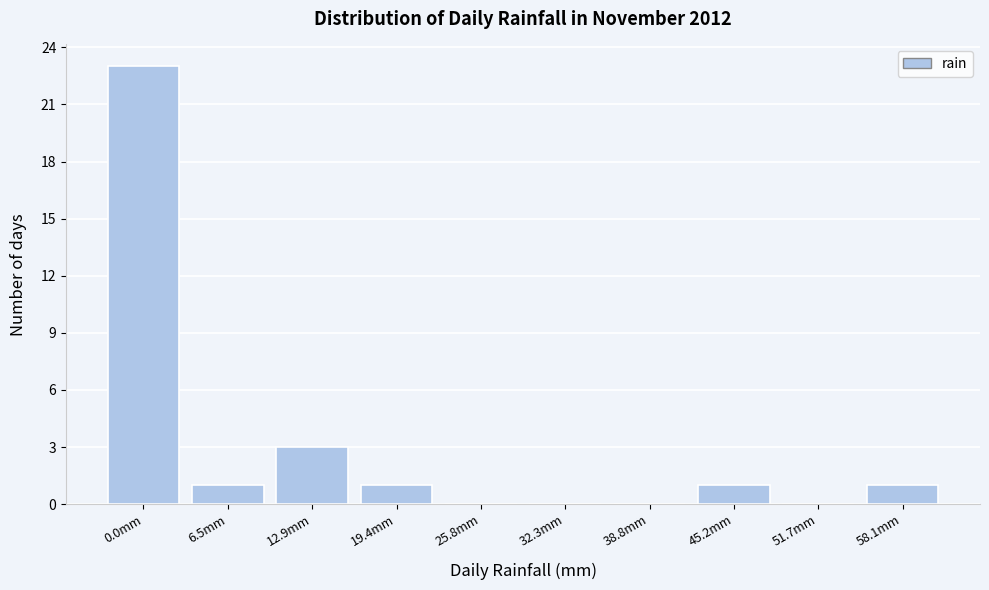

Reading right to left, what are all the values shown in this chart?

58.1mm=1	51.7mm=0	45.2mm=1	38.8mm=0	32.3mm=0	25.8mm=0	19.4mm=1	12.9mm=3	6.5mm=1	0.0mm=23